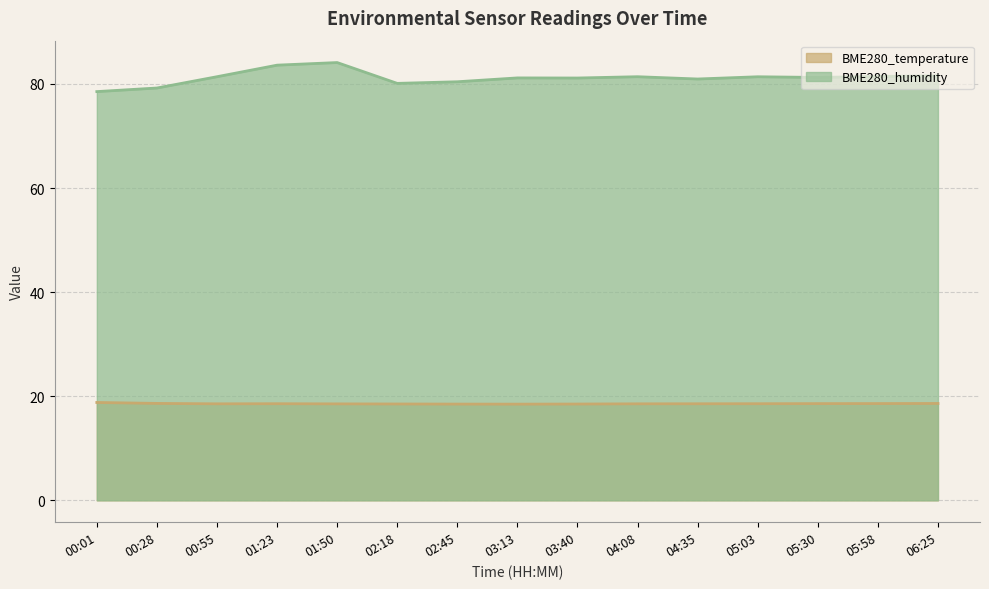

True or false: BME280_humidity and BME280_temperature intersect in this chart.

False